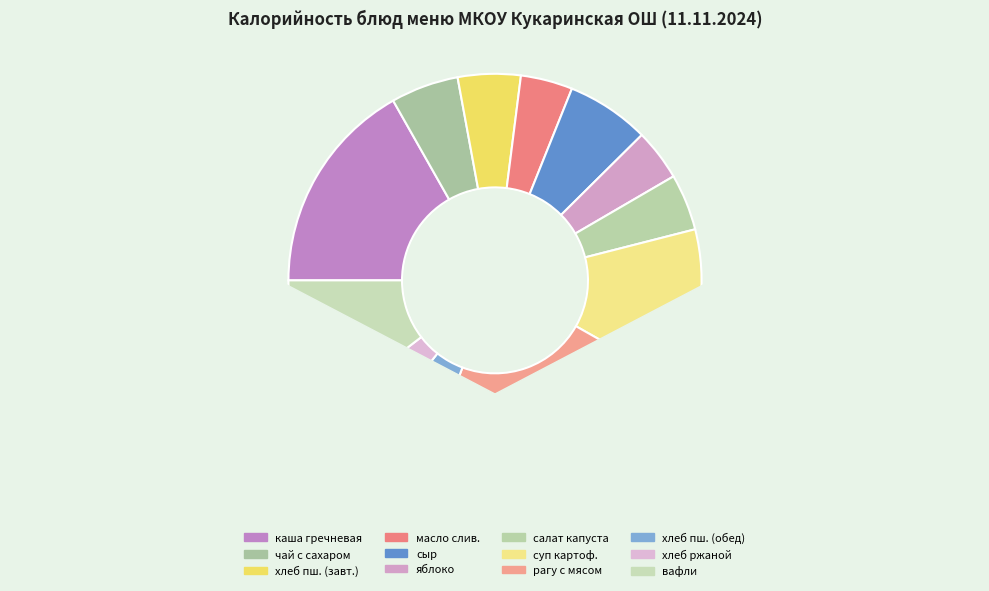

To the nearest percent, what is the difference between the хлеб пшеничный (обед) and суп картофельный с зелёным горошком slice percentages?

7%